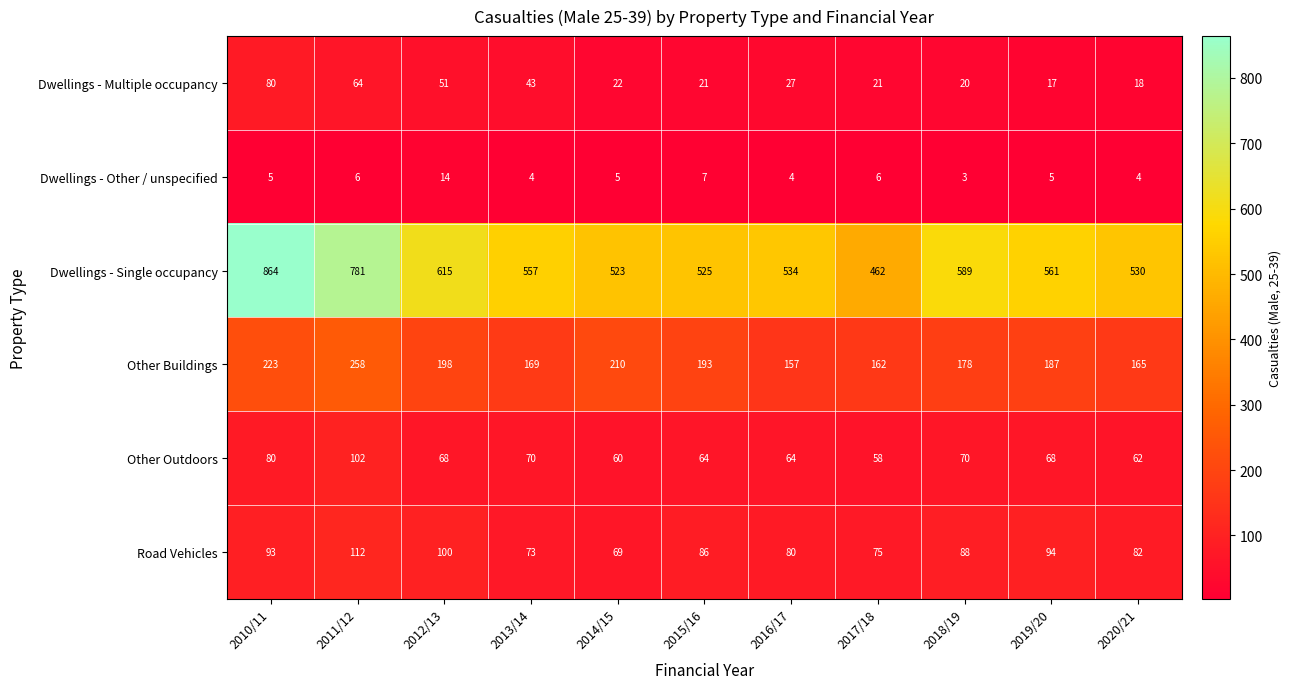

How many distinct data groups are displayed?

6